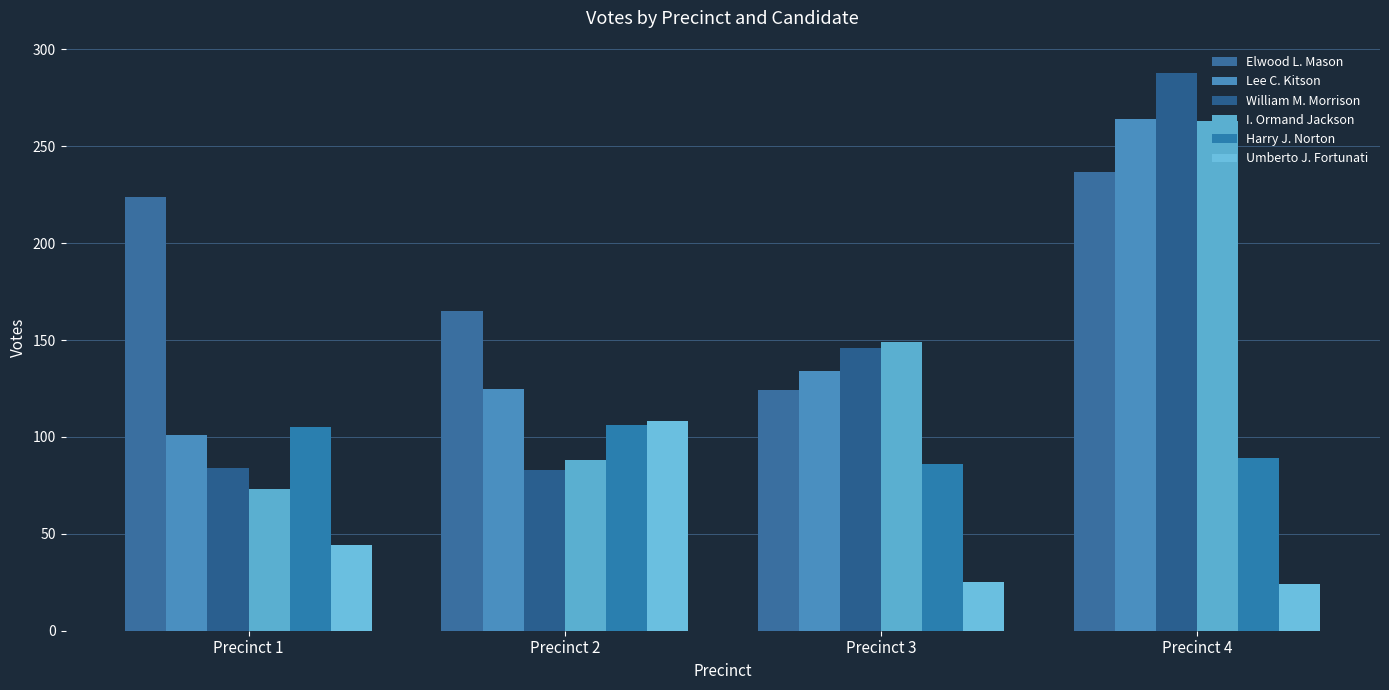

Reading left to right, what are all the values shown in this chart?

Elwood L. Mason: Precinct 1=224	Precinct 2=165	Precinct 3=124	Precinct 4=237
Lee C. Kitson: Precinct 1=101	Precinct 2=125	Precinct 3=134	Precinct 4=264
William M. Morrison: Precinct 1=84	Precinct 2=83	Precinct 3=146	Precinct 4=288
I. Ormand Jackson: Precinct 1=73	Precinct 2=88	Precinct 3=149	Precinct 4=263
Harry J. Norton: Precinct 1=105	Precinct 2=106	Precinct 3=86	Precinct 4=89
Umberto J. Fortunati: Precinct 1=44	Precinct 2=108	Precinct 3=25	Precinct 4=24